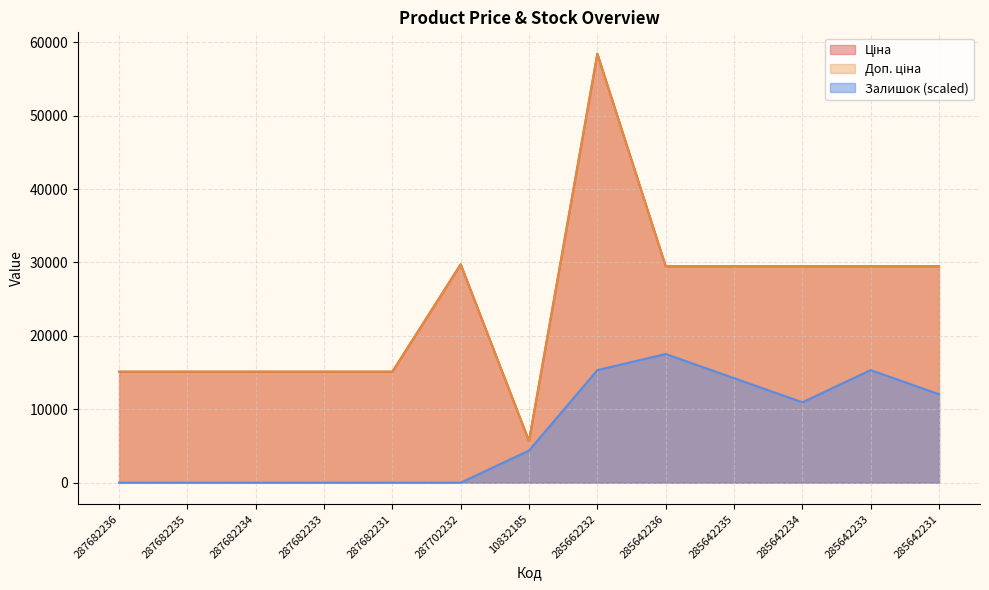

Is it true that Доп. ціна equals 8483.0 at 287682234?

False